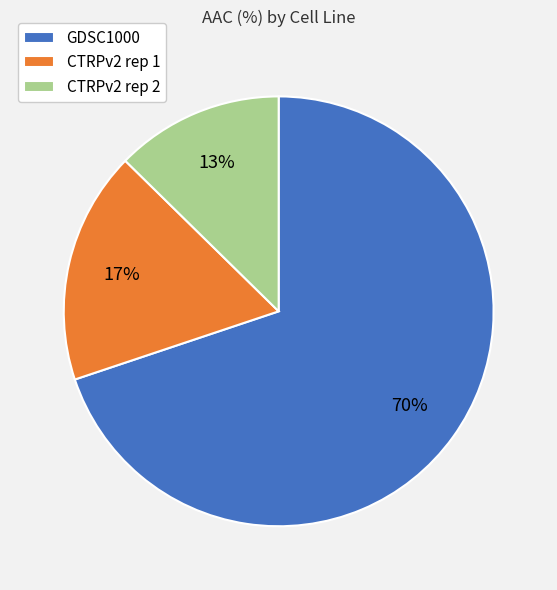

To the nearest percent, what is the combined percentage of CTRPv2 rep 2 and GDSC1000?

83%